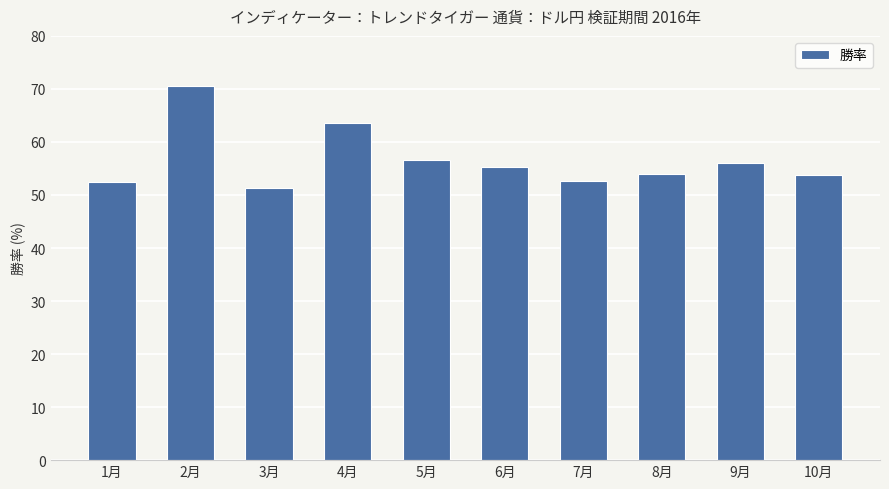

Between 1月 and 3月, which is larger?

1月